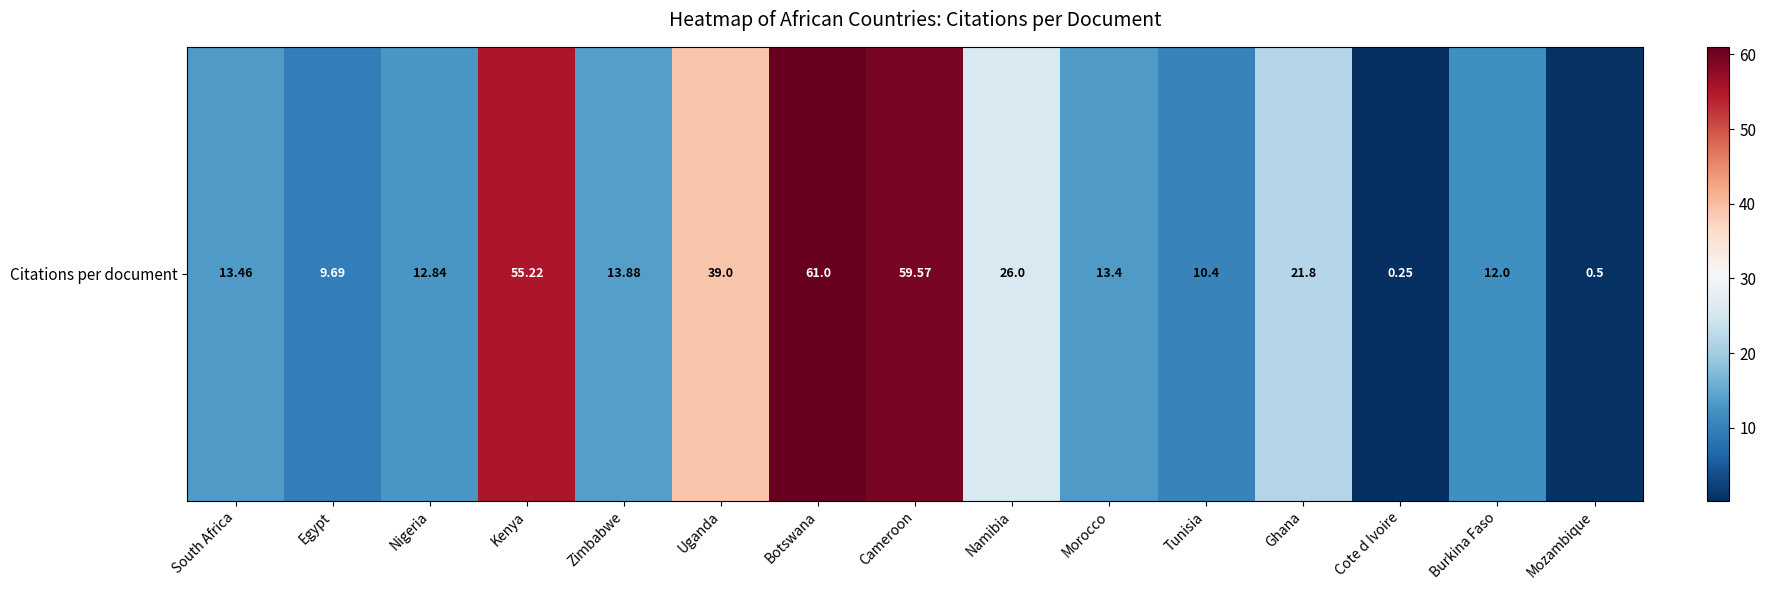

What is the difference between the second highest and minimum values?

59.3